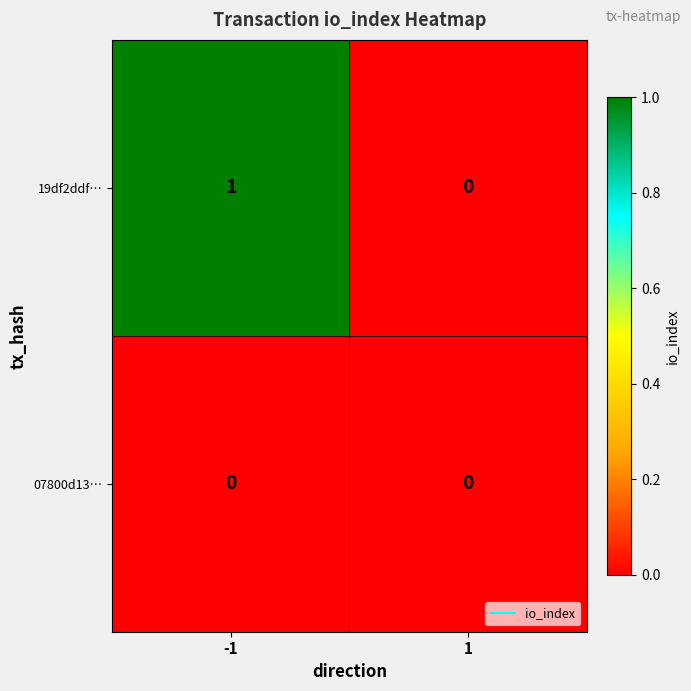

Which series changed the most between -1 and 1?

19df2ddf…